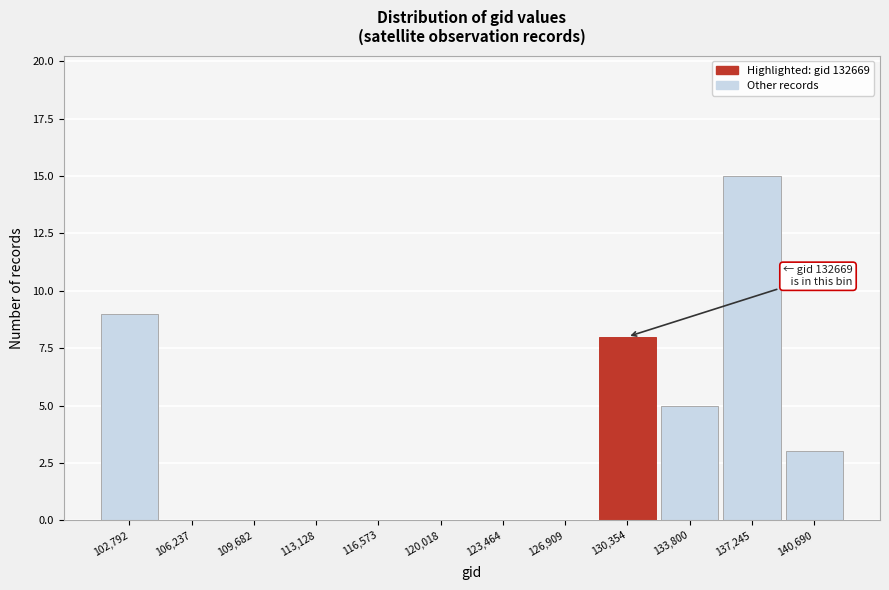

Reading right to left, list all the values displayed in this chart.

140,690=3	137,245=15	133,800=5	130,354=8	126,909=0	123,464=0	120,018=0	116,573=0	113,128=0	109,682=0	106,237=0	102,792=9